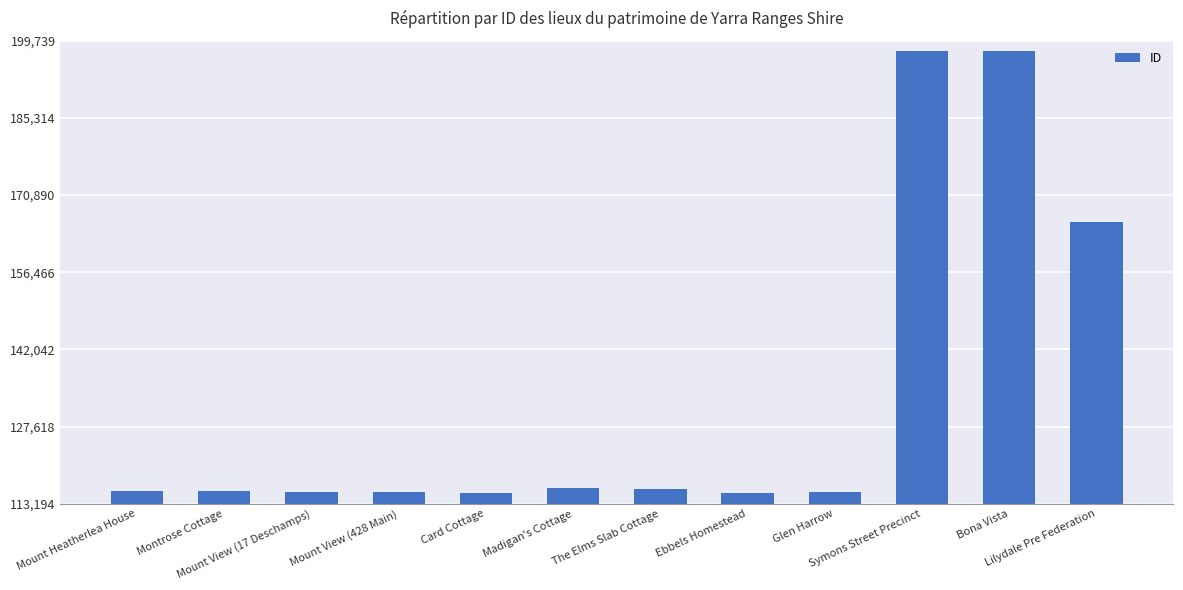

What is the greatest value displayed?

197739